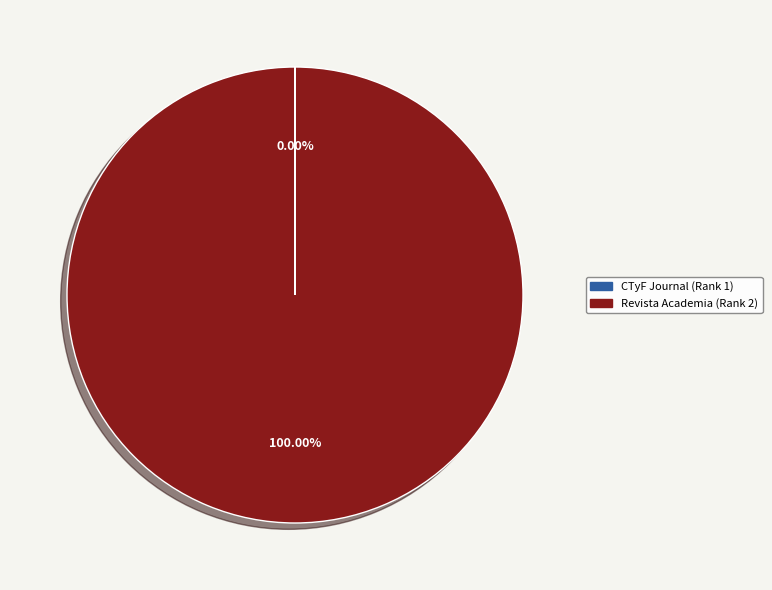

Is there any slice that represents more than half of the pie?

Yes